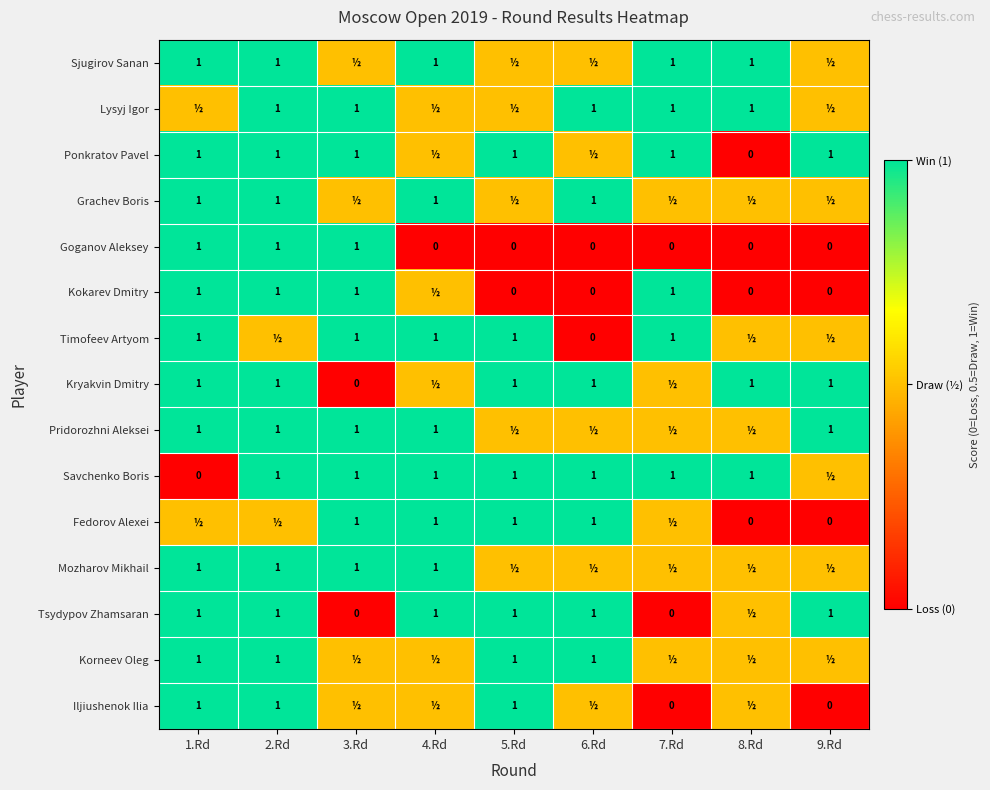

What is the sum of all Goganov Aleksey values?

3.0